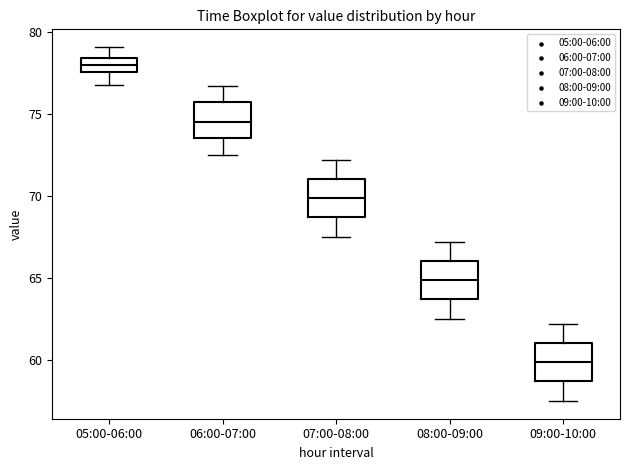

Which box has the highest median line?

05:00-06:00